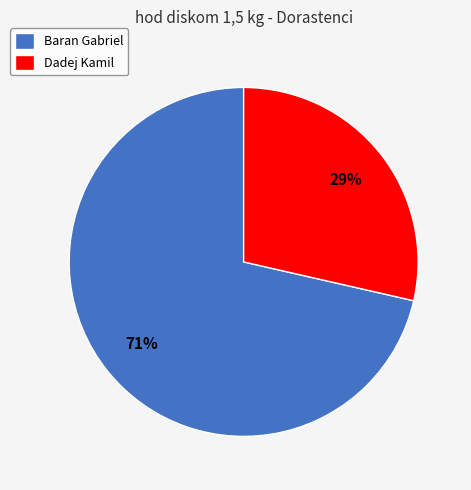

Which has a higher value, Baran Gabriel or Dadej Kamil?

Baran Gabriel